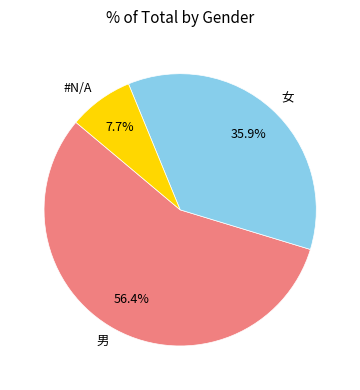

Approximately how many times larger is the value at 男 compared to 女?

1.6